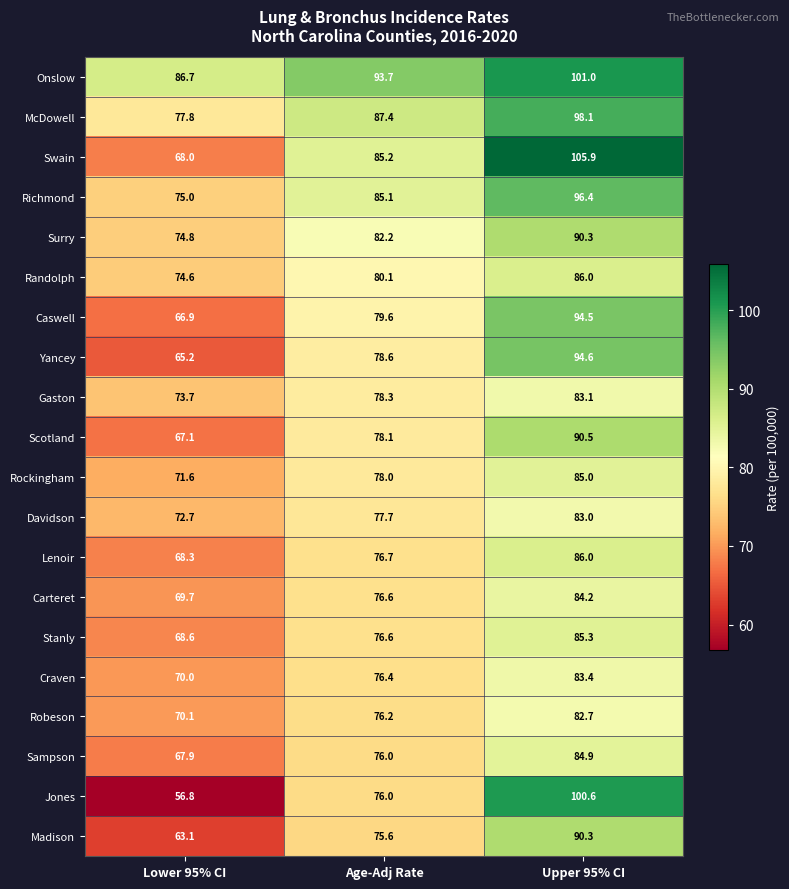

How many categories are shown in the chart?

3